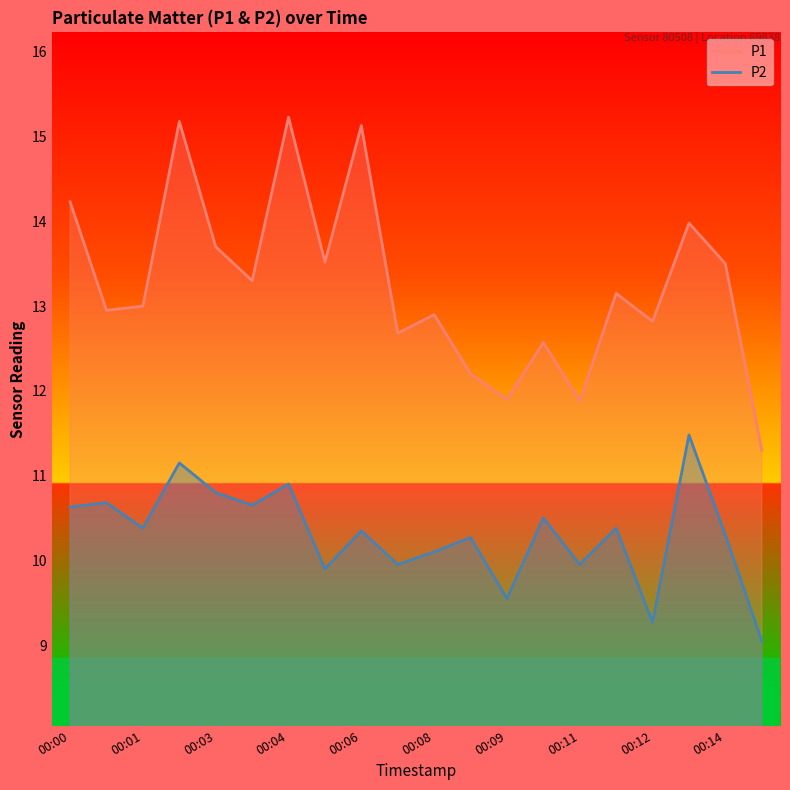

Which series changed the most between 00:03 and 00:08?

P1